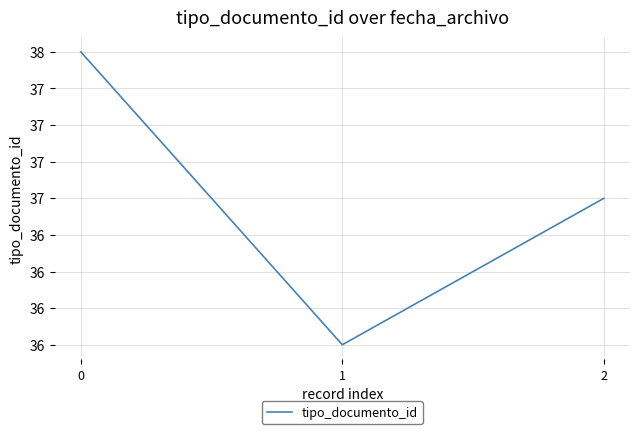

Approximately how many times larger is the value at 2 compared to 1?

1.0